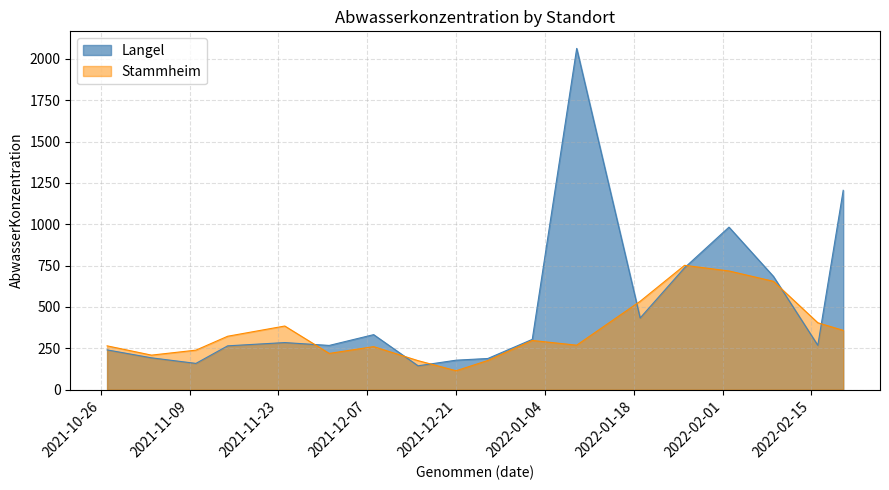

Read the Stammheim value at 2022-02-02.

717.8